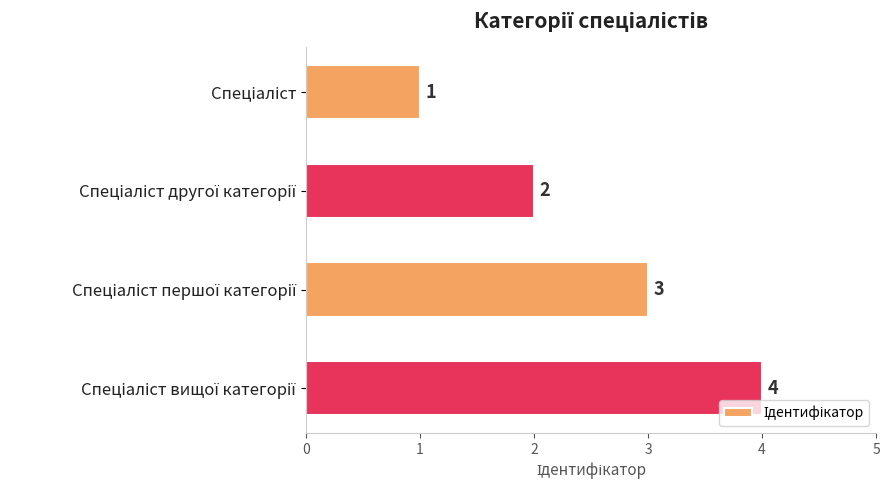

What is the value of the 4th bar from the top?

4